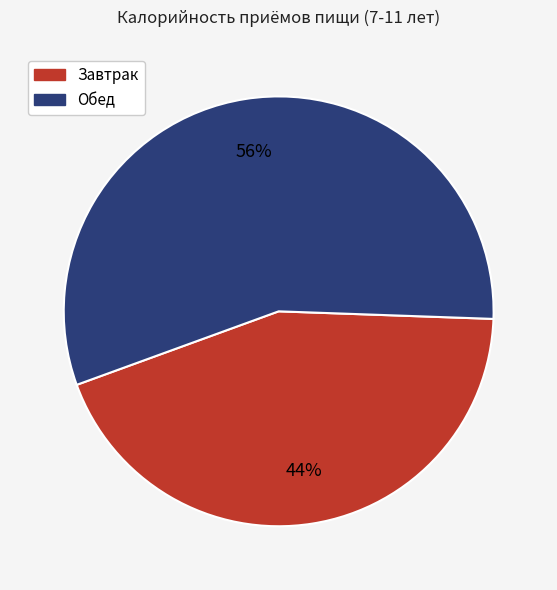

Which slice is the largest?

Обед